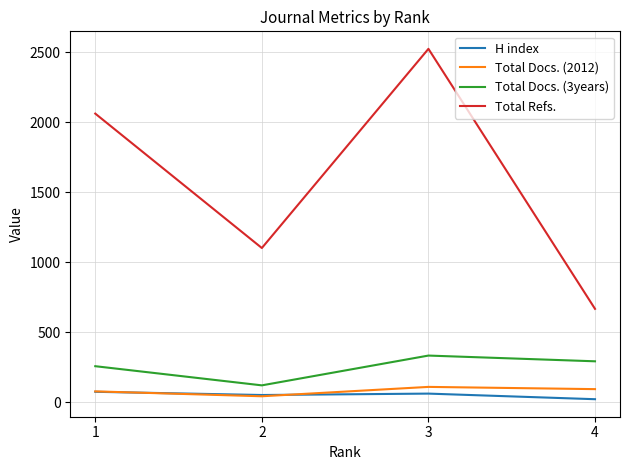

Which category has the lowest value in the Total Docs. (3years) series?

2